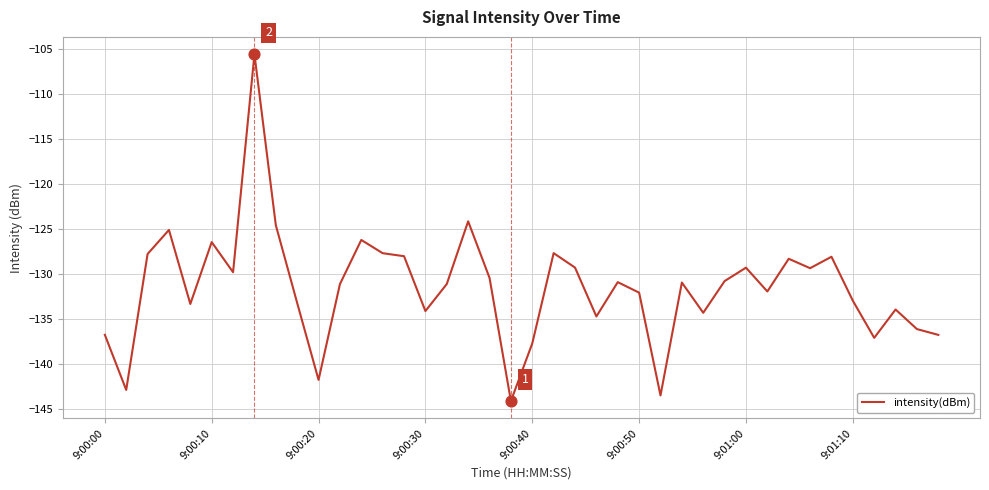

What is the difference between the maximum and minimum values?

38.6